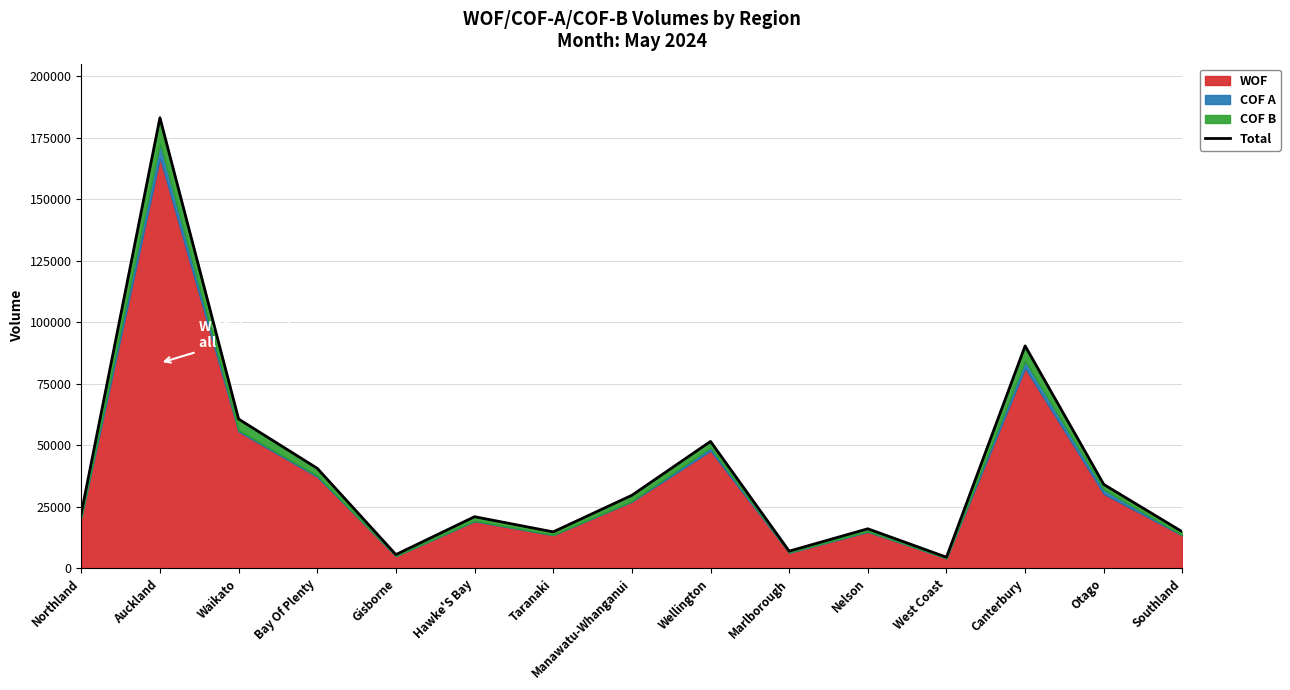

How many categories are shown in the chart?

15